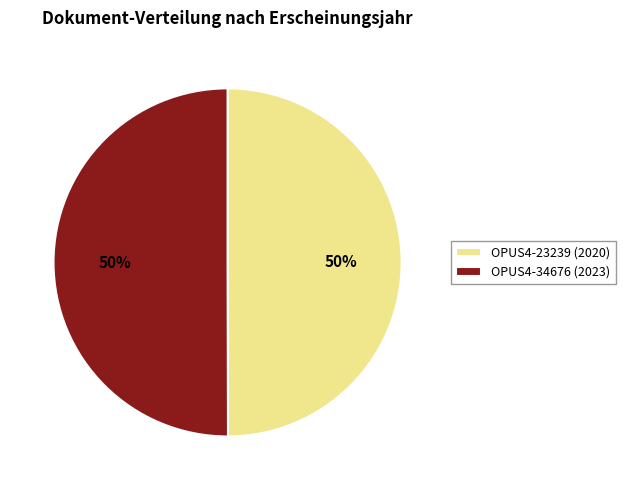

Approximately how many times larger is the value at OPUS4-34676 (2023) compared to OPUS4-23239 (2020)?

1.0